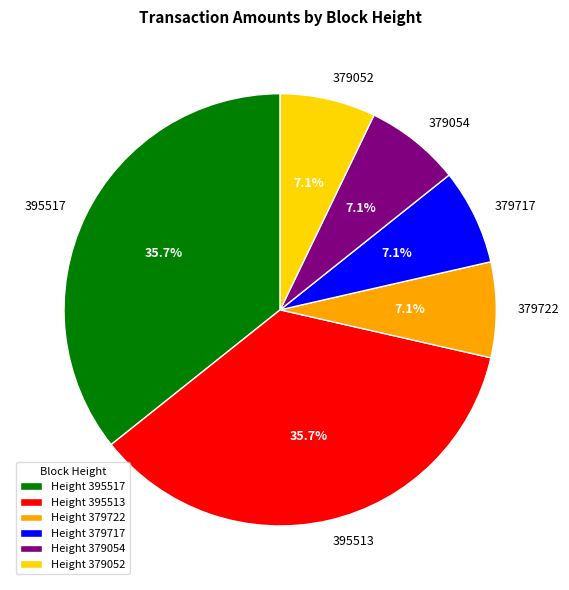

Between Height 395513 and Height 379052, which is larger?

Height 395513